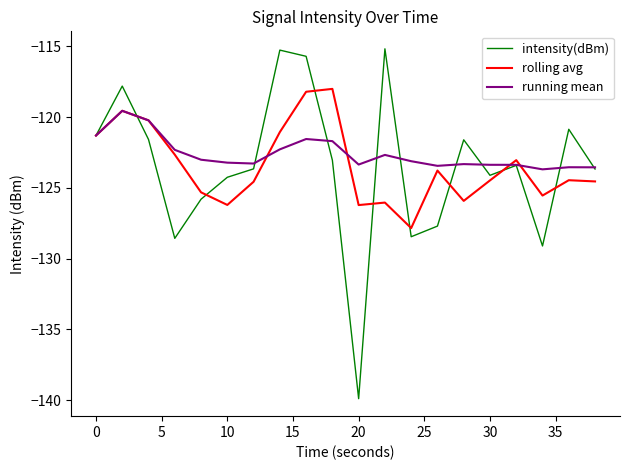

What is the lowest value of the rolling avg series?

-127.8